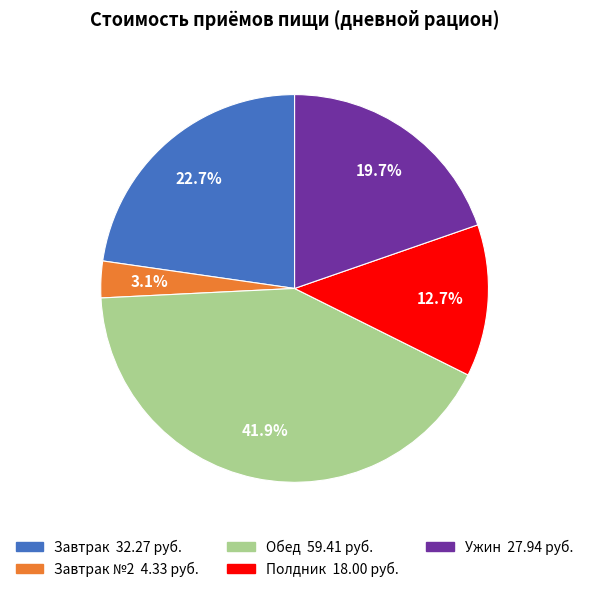

To the nearest percent, what is the difference between the largest and smallest slice percentages?

39%